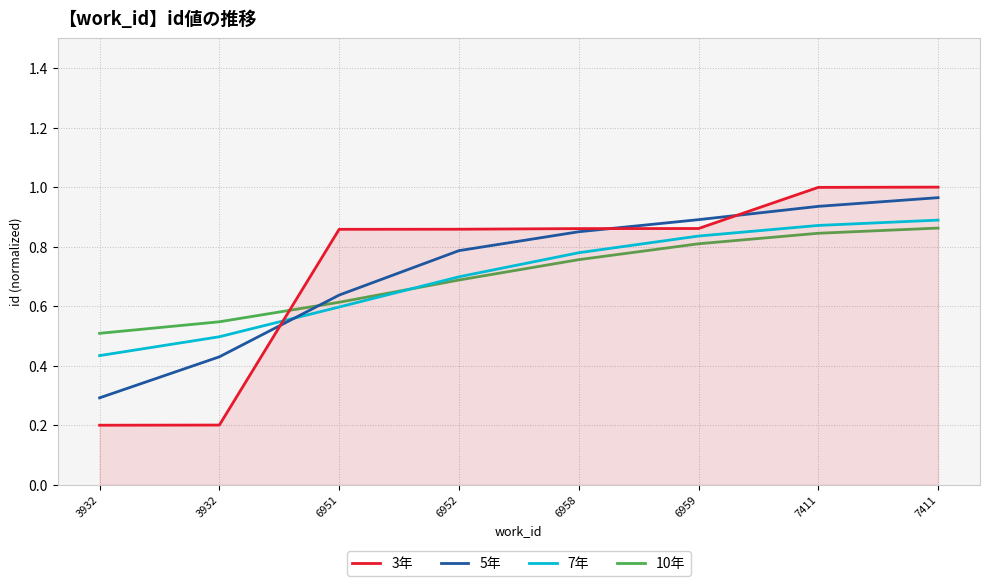

Which category has the highest value in the 5年 series?

7411